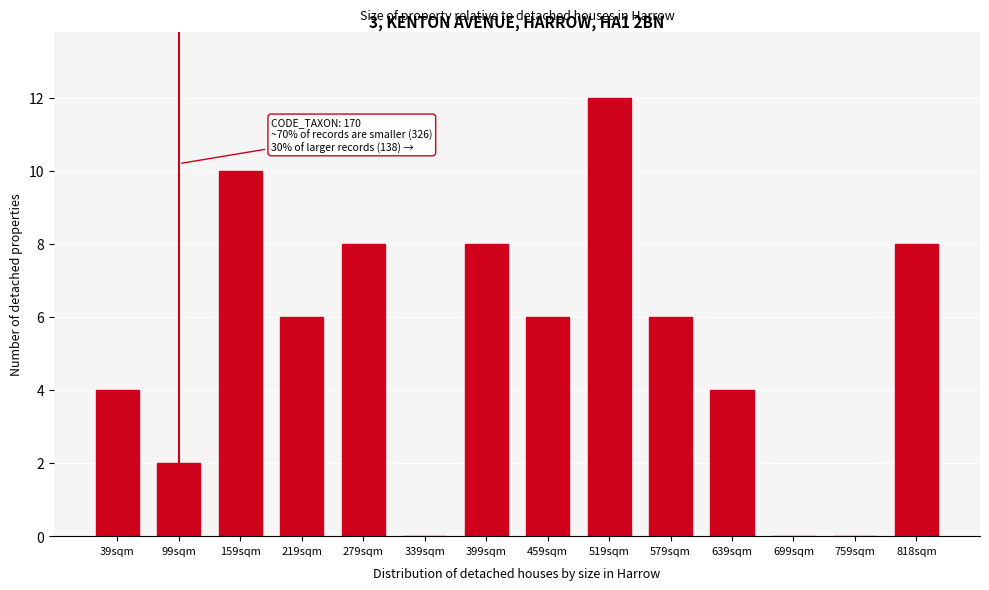

Reading right to left, what are all the values shown in this chart?

818sqm=8	759sqm=0	699sqm=0	639sqm=4	579sqm=6	519sqm=12	459sqm=6	399sqm=8	339sqm=0	279sqm=8	219sqm=6	159sqm=10	99sqm=2	39sqm=4